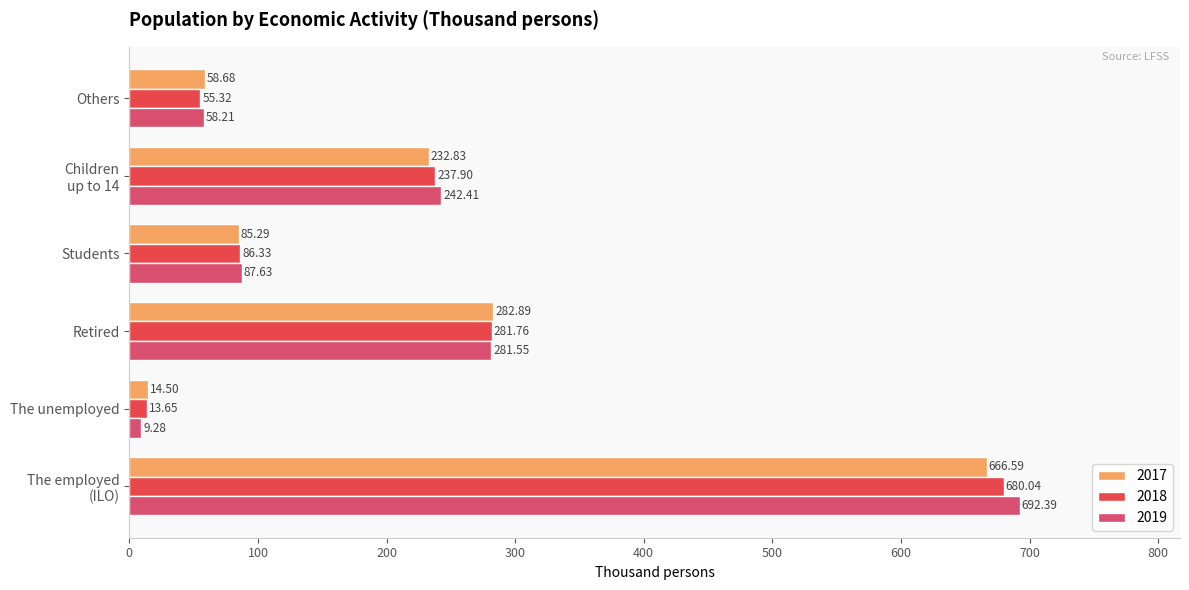

The value of 2017 at Children
up to 14 is 232.8. True or false?

True